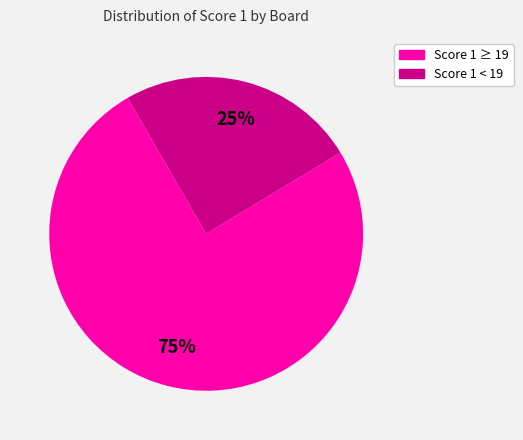

Is it true that Score 1 < 19 is 31% of the pie?

False